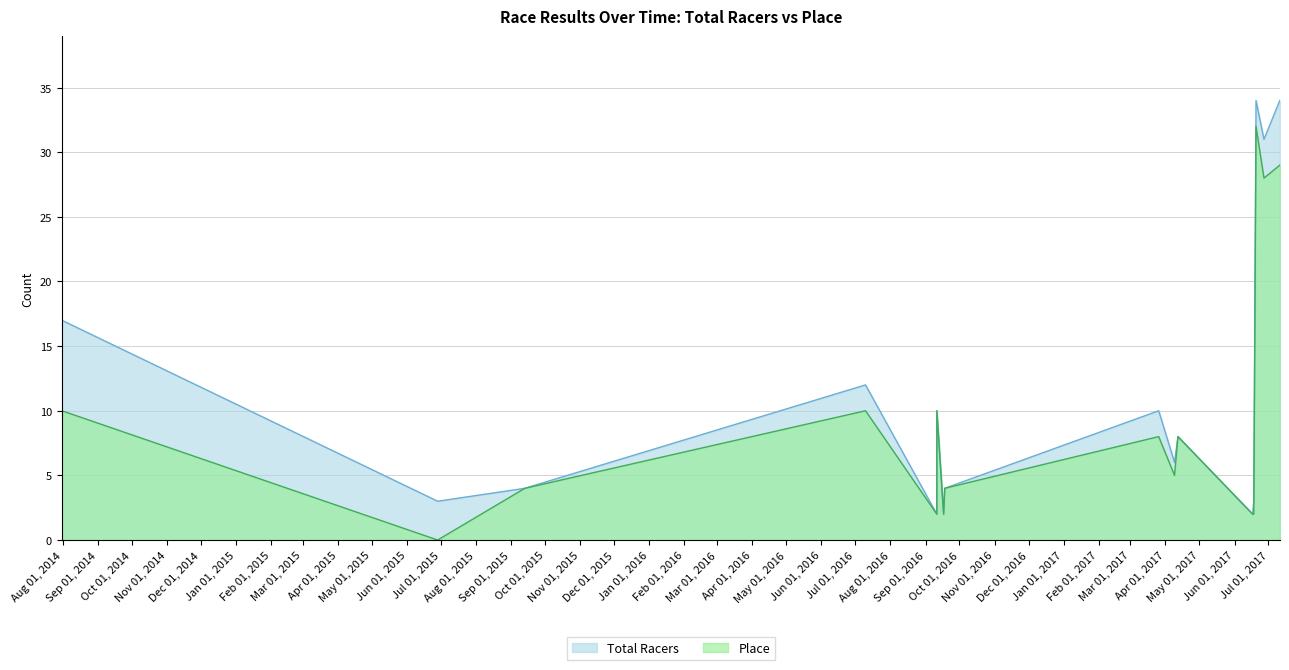

Is the value of Place at 2017-06-20 greater than the value of Total Racers at 2016-09-11?

Yes